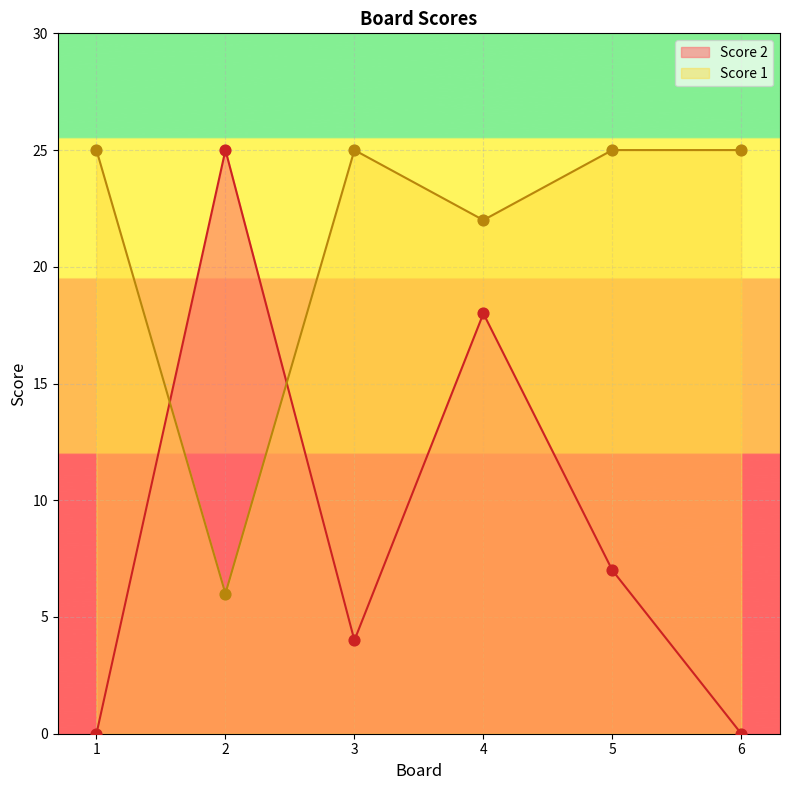

Which series has the largest total across all categories?

Score 1